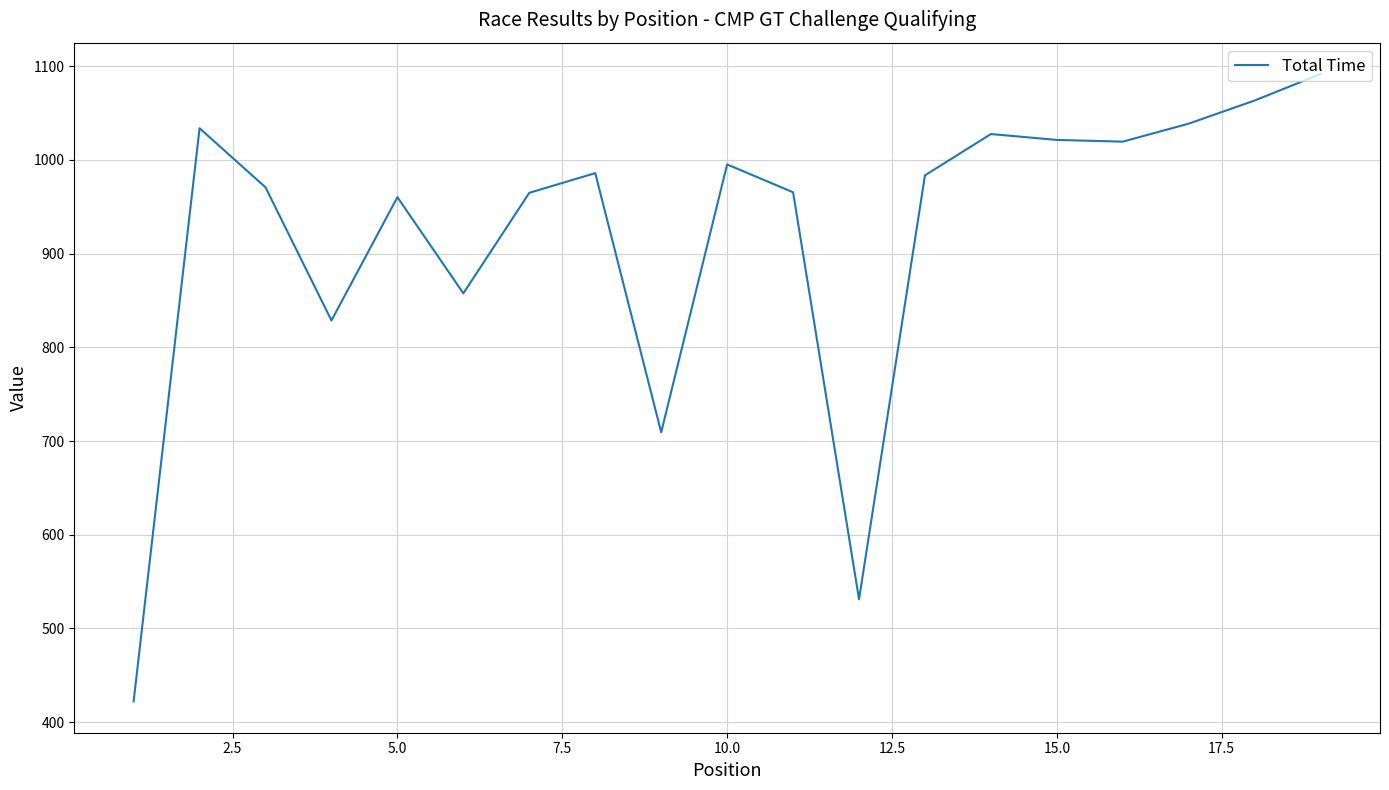

How many lines are shown in the chart?

1